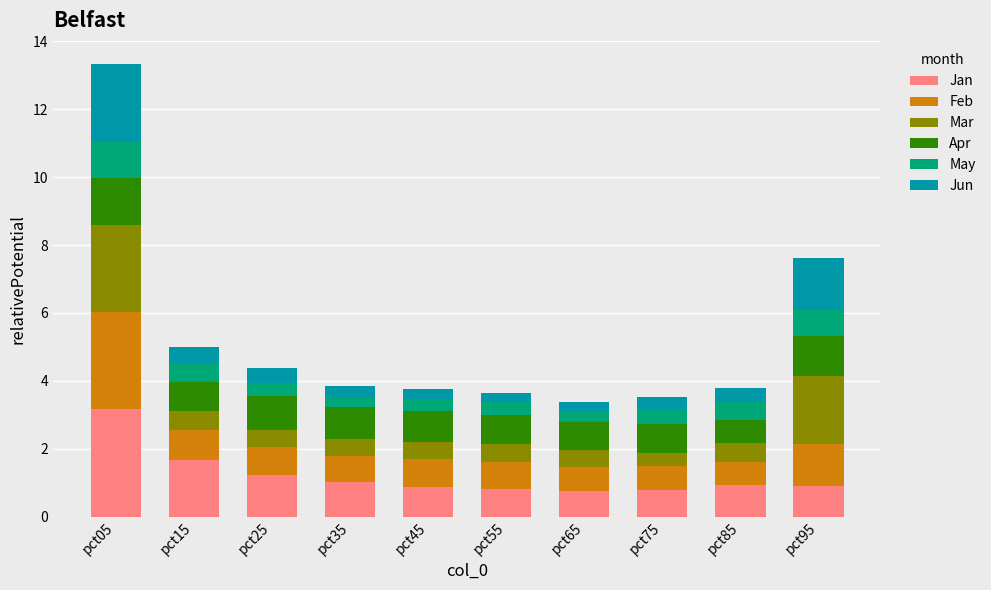

At which category is the sum across all series the highest?

pct05